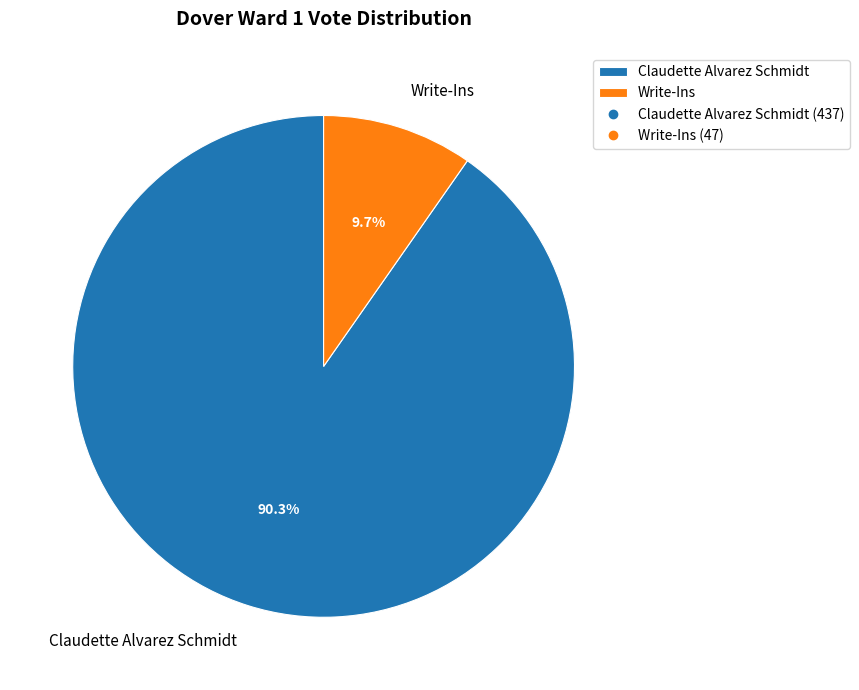

What percentage is NOT represented by Write-Ins?

90.3%